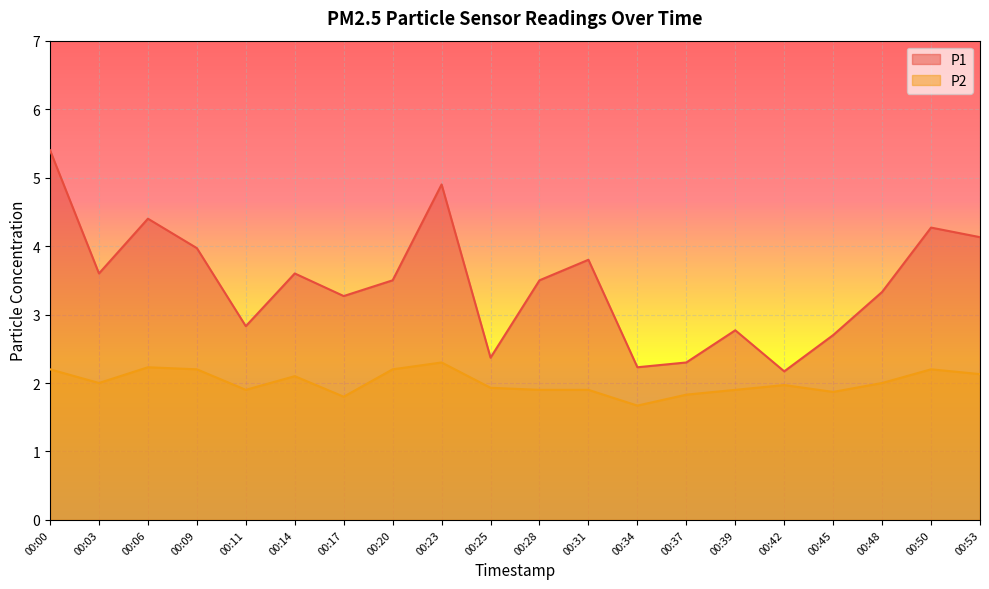

List the series in order of their overall mean, highest first.

P1, P2